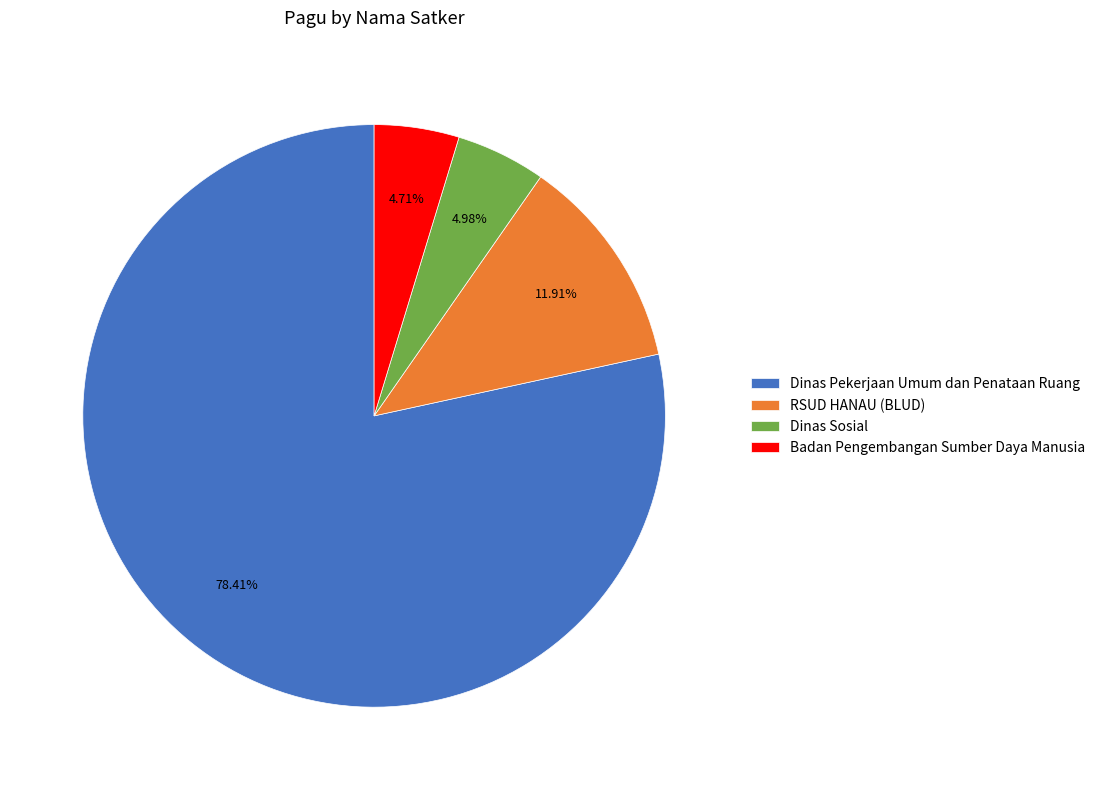

Which slice is the largest?

Dinas Pekerjaan Umum dan Penataan Ruang